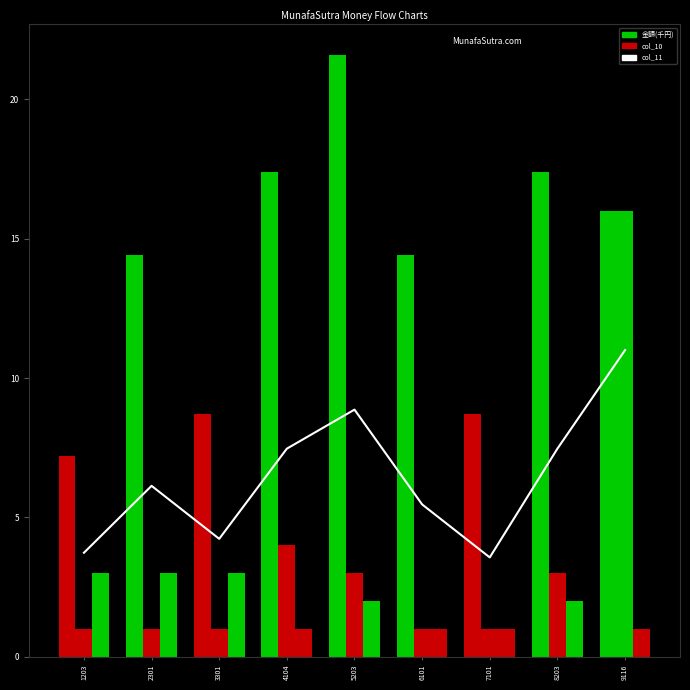

What is the difference between the maximum and minimum values in the col_11 series?

2.0